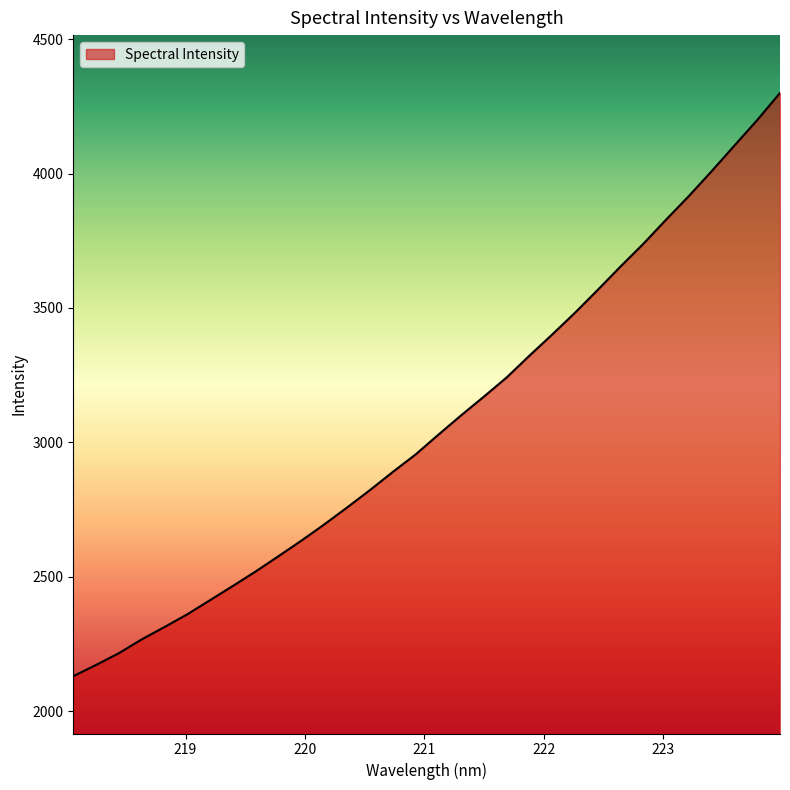

What is the smallest value displayed?

2130.7